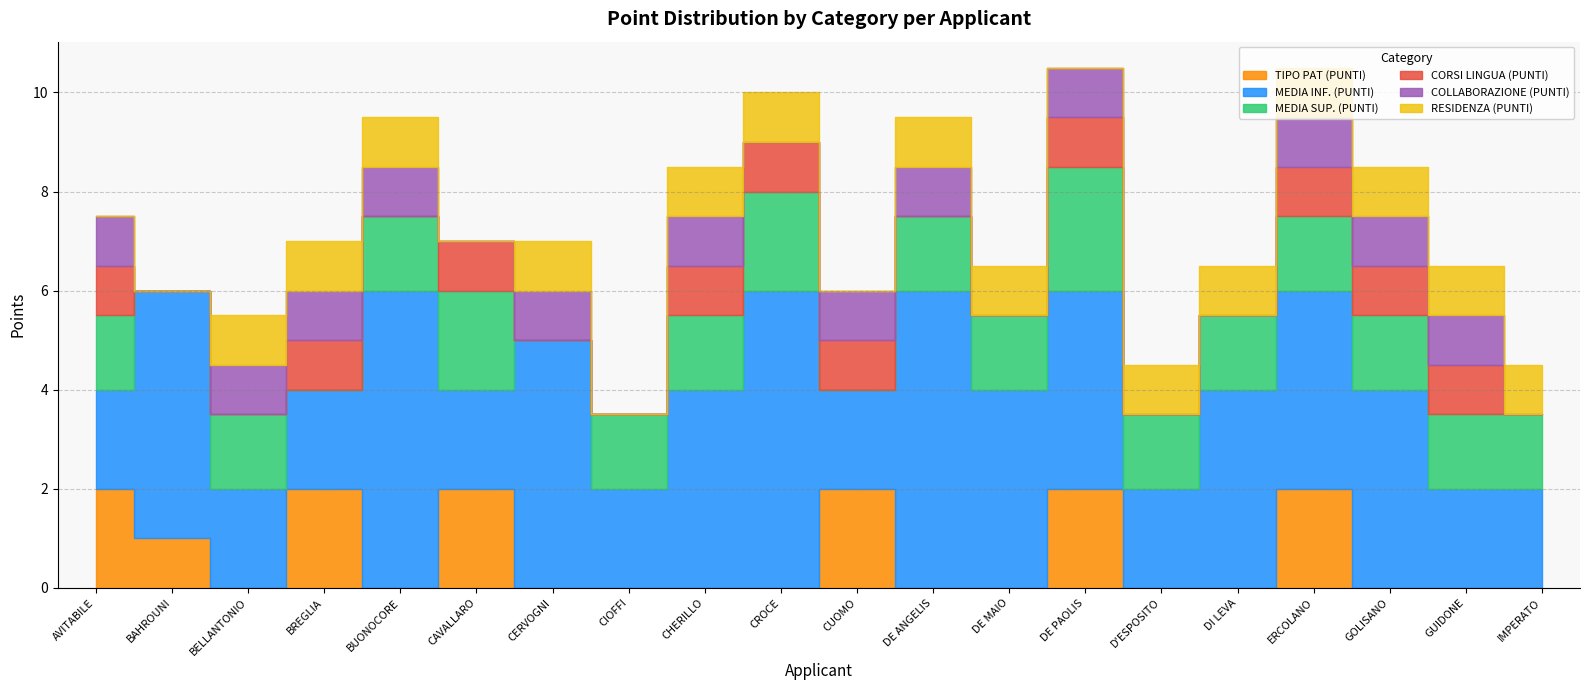

Between which two adjacent categories do MEDIA SUP. (PUNTI) and COLLABORAZIONE (PUNTI) first intersect?

BELLANTONIO and BREGLIA